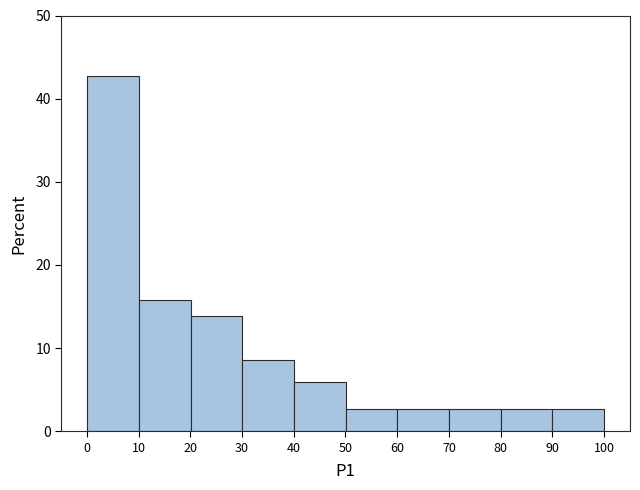

Reading left to right, list every bar in this chart as the range it spans on the x-axis followed by its height. Neither the bar edges nor the heights are printed on the chart, so give them approximately, as read against the axes.

0 to 10: 43
10 to 20: 16
20 to 30: 14
30 to 40: 9
40 to 50: 6
50 to 60: 3
60 to 70: 3
70 to 80: 3
80 to 90: 3
90 to 100: 3